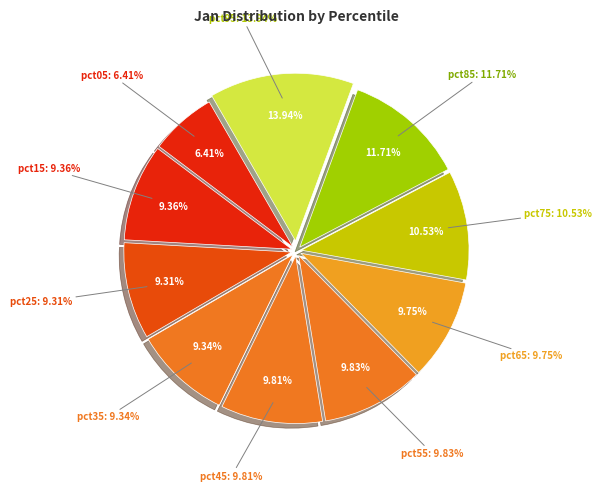

What percentage is the pct15 slice, to the nearest percent?

9%